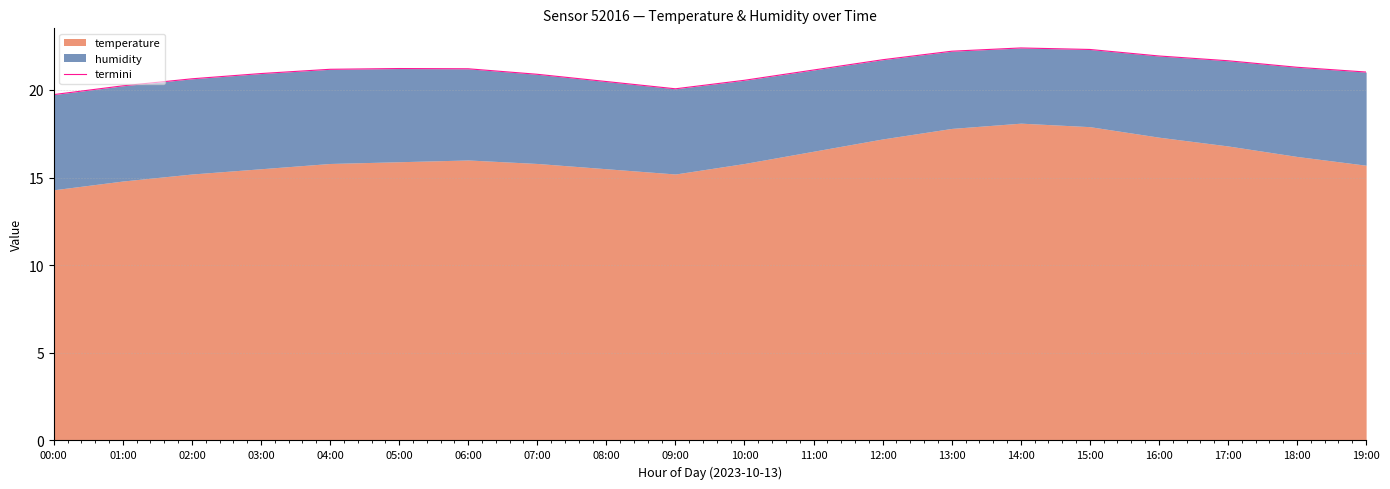

How many lines are shown in the chart?

1